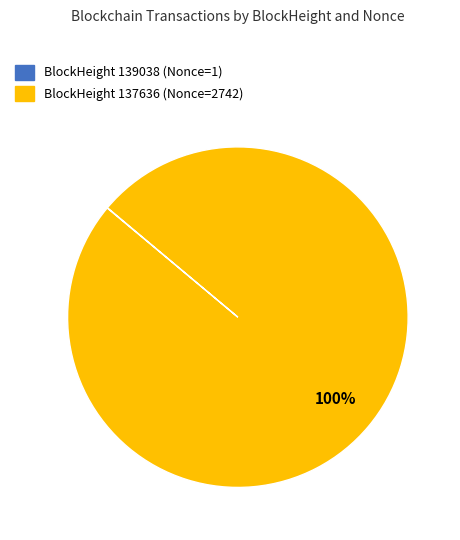

Does any single category account for the majority?

Yes